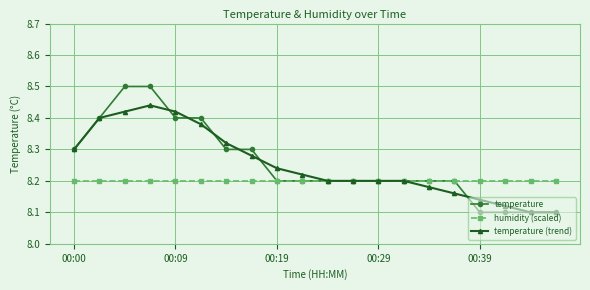

What is the highest value of the temperature series?

8.5